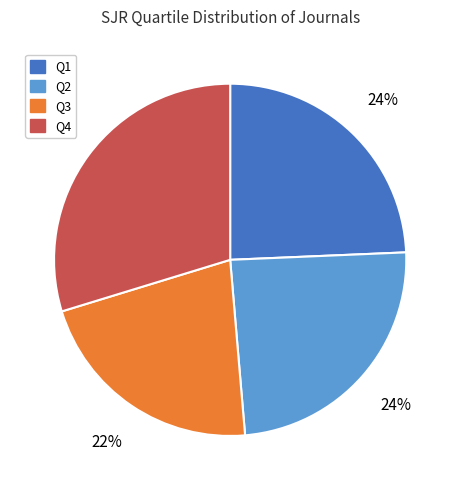

Combined, do Q4 and Q1 account for over 50%?

Yes